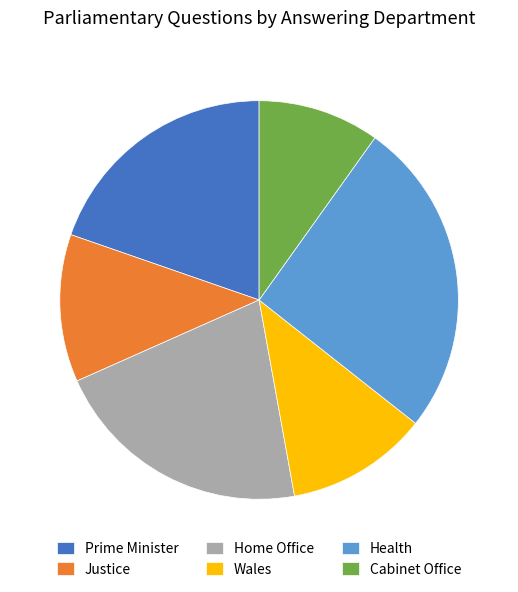

Is Justice the majority of the pie?

No